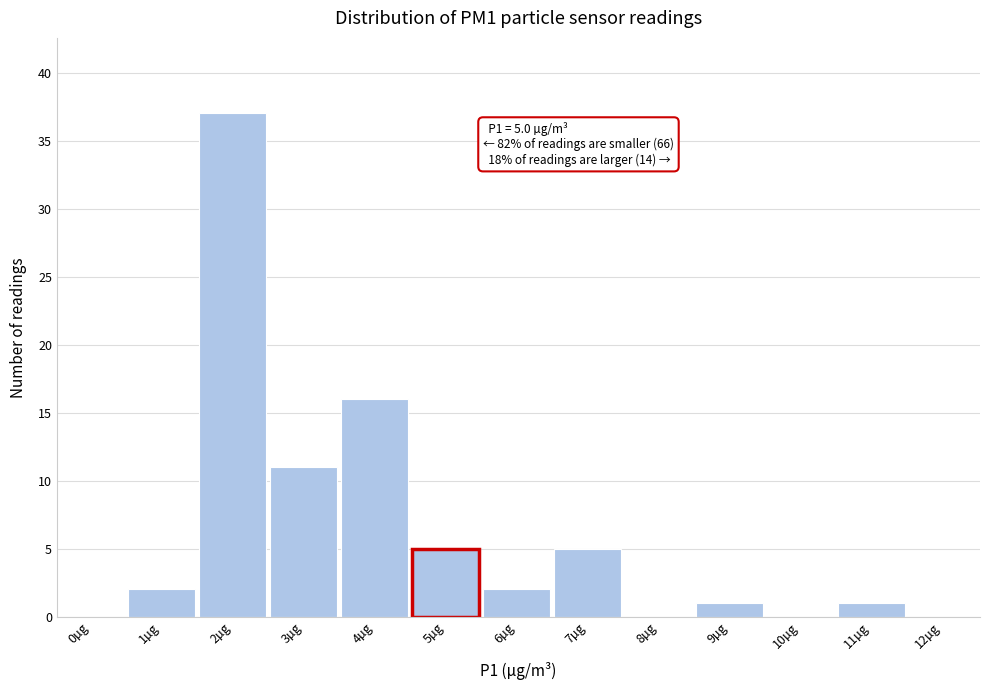

Reading left to right, transcribe all the data shown in this chart.

0µg=0	1µg=2	2µg=37	3µg=11	4µg=16	5µg=5	6µg=2	7µg=5	8µg=0	9µg=1	10µg=0	11µg=1	12µg=0